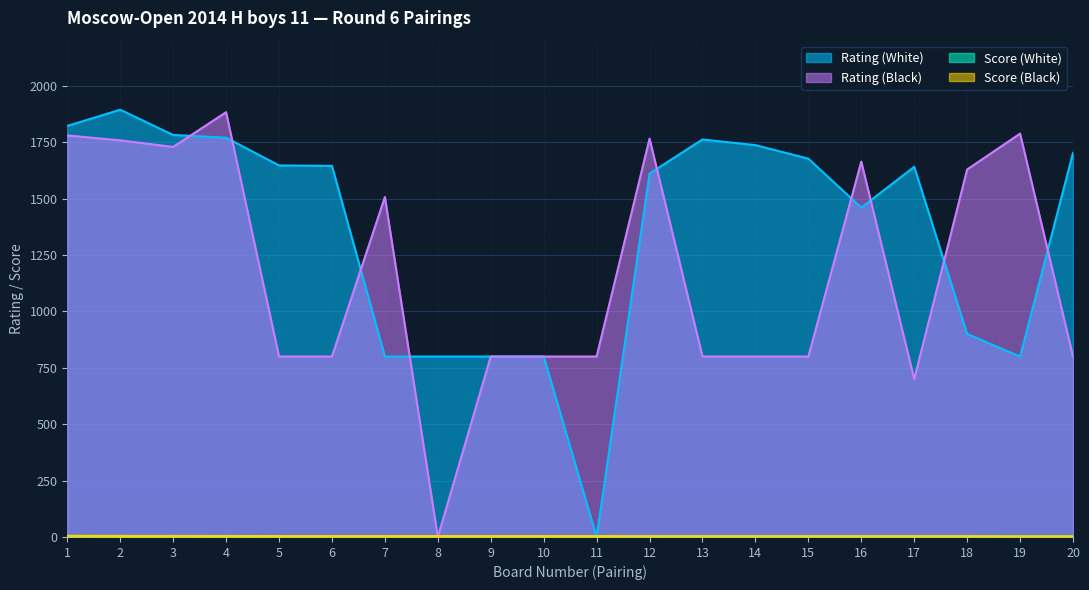

What value does the Rating (Black) series have at 12?

1766.0